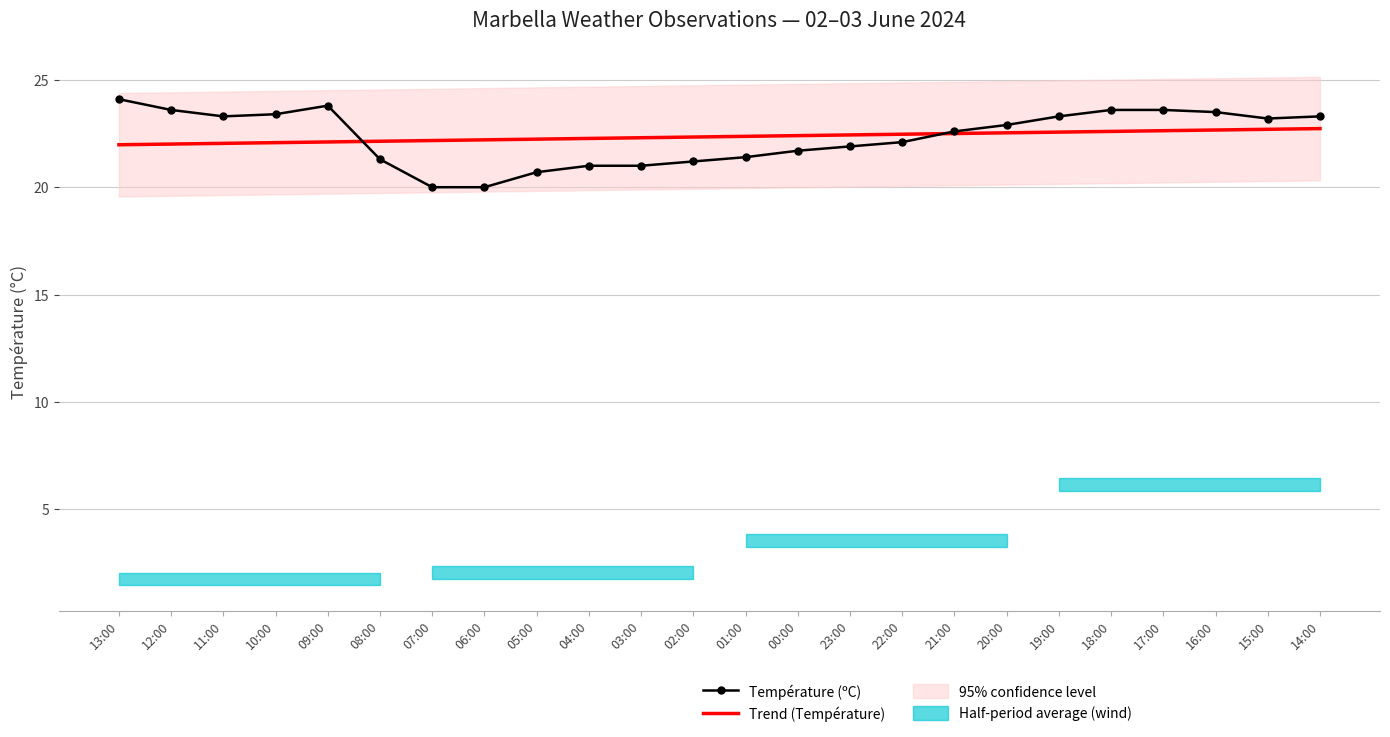

What is the label of the 24th point from the right?

13:00